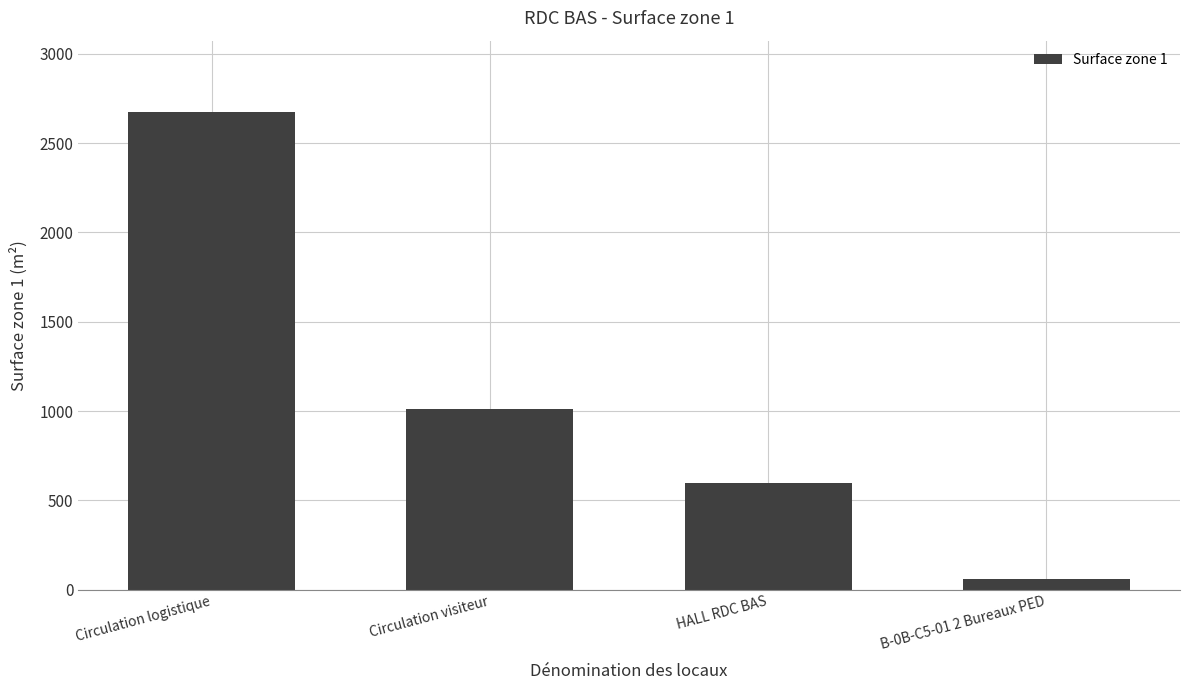

Reading right to left, list all the values displayed in this chart.

B-0B-C5-01 2 Bureaux PED=62.1	HALL RDC BAS=595.4	Circulation visiteur=1013.9	Circulation logistique=2672.6